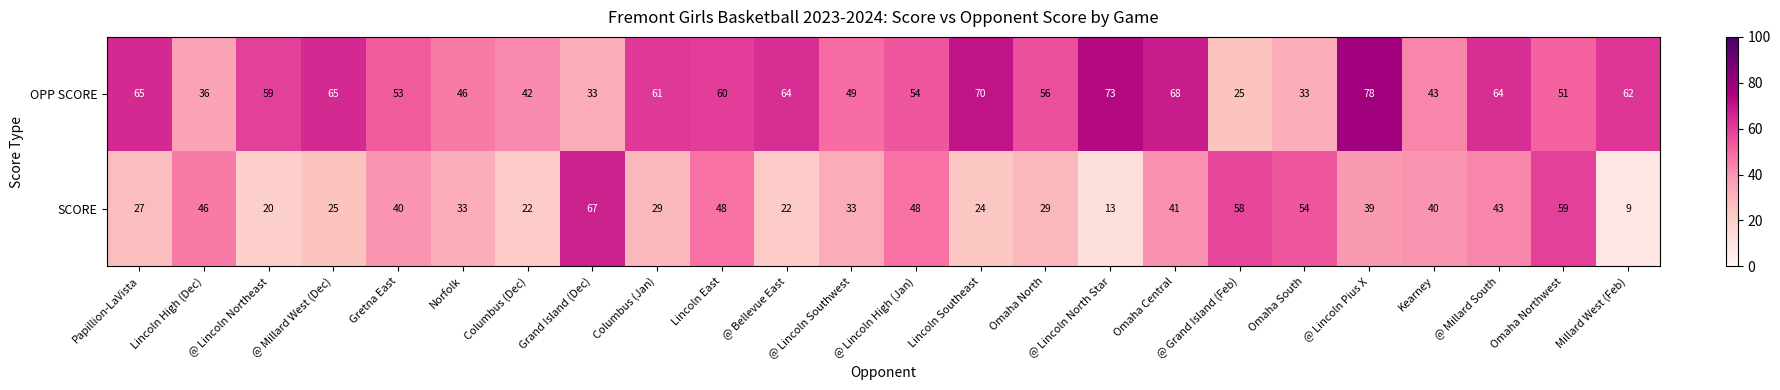

What is the maximum value shown in the chart?

78